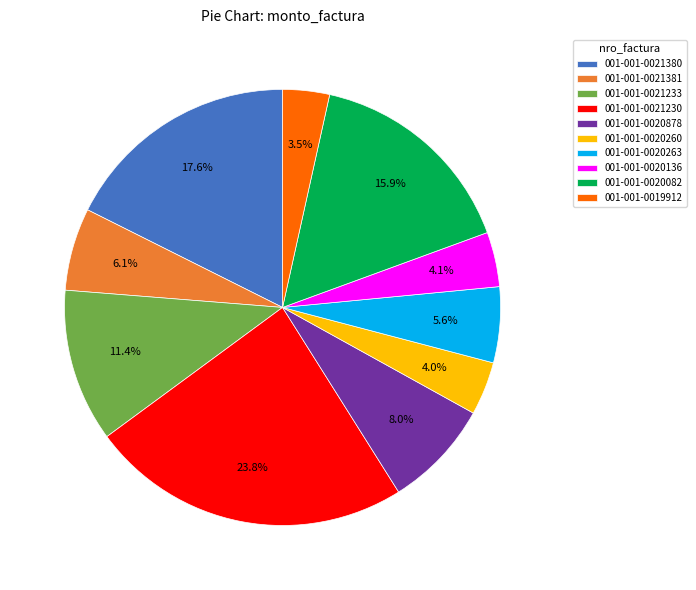

To the nearest percent, what percentage of the pie is 001-001-0020878?

8%